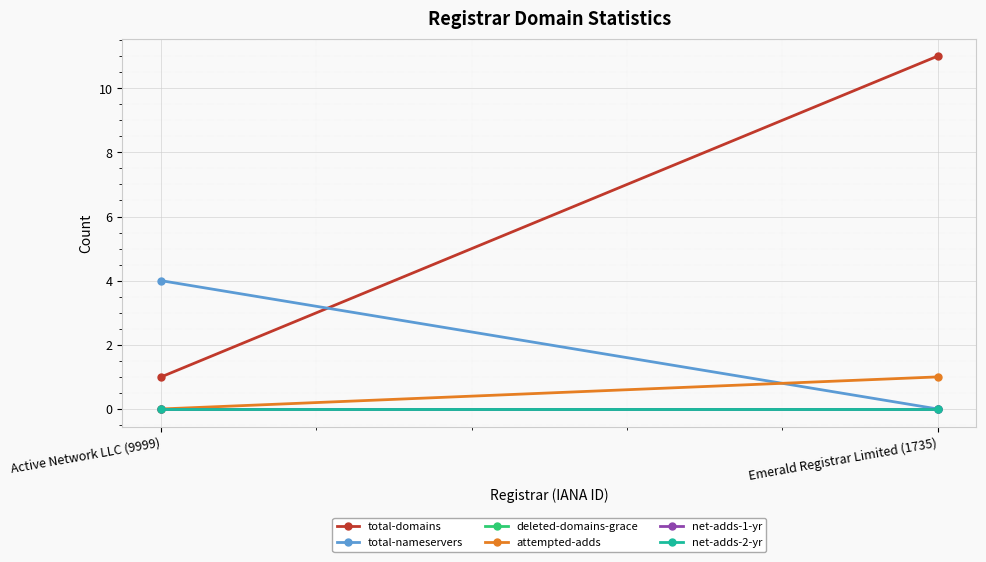

Reading left to right, extract all data points from this chart.

total-domains: 1	11
total-nameservers: 4	0
deleted-domains-grace: 0	0
attempted-adds: 0	1
net-adds-1-yr: 0	0
net-adds-2-yr: 0	0